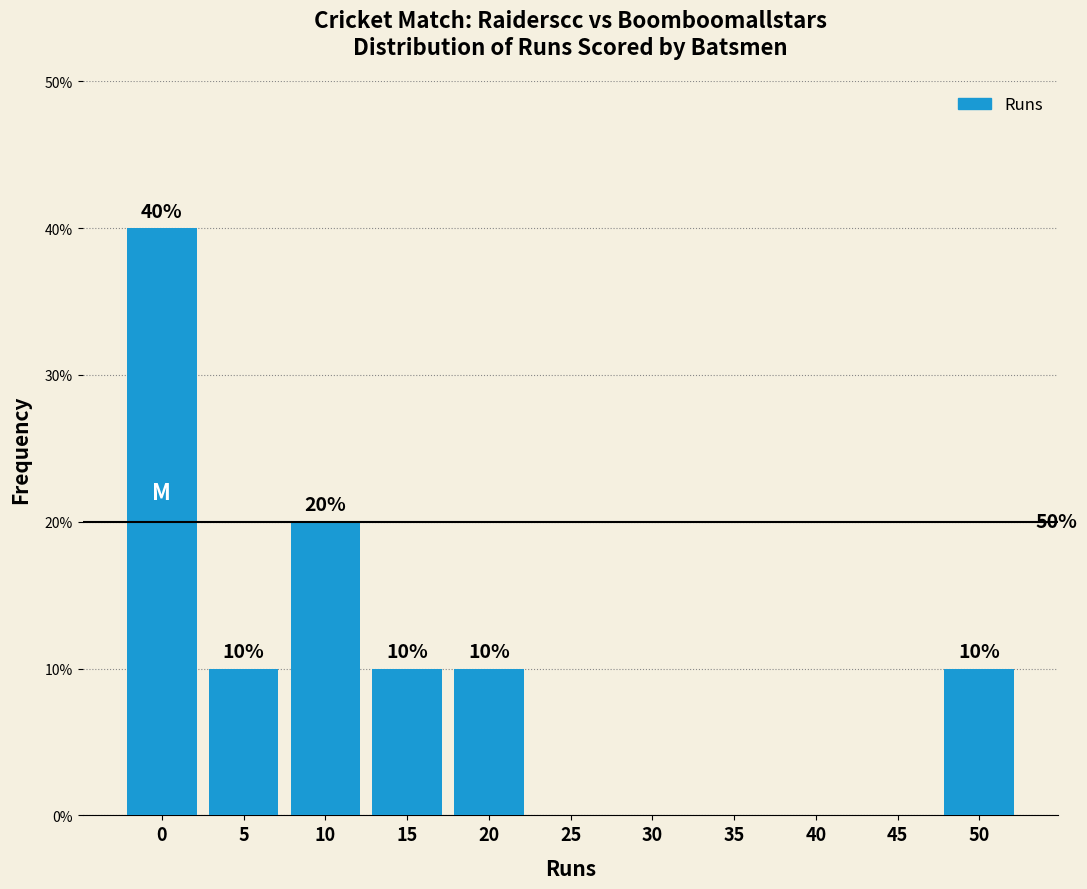

Reading left to right, what are all the values shown in this chart?

0=40	5=10	10=20	15=10	20=10	25=0	30=0	35=0	40=0	45=0	50=10